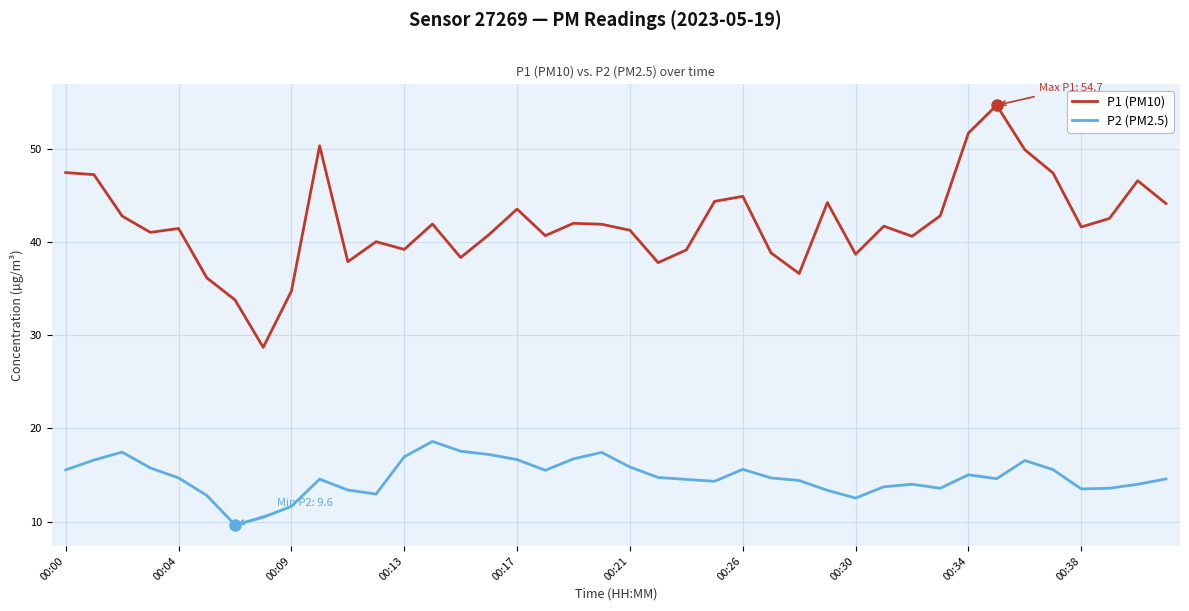

List the series in order of their peak value, lowest first.

P2 (PM2.5), P1 (PM10)